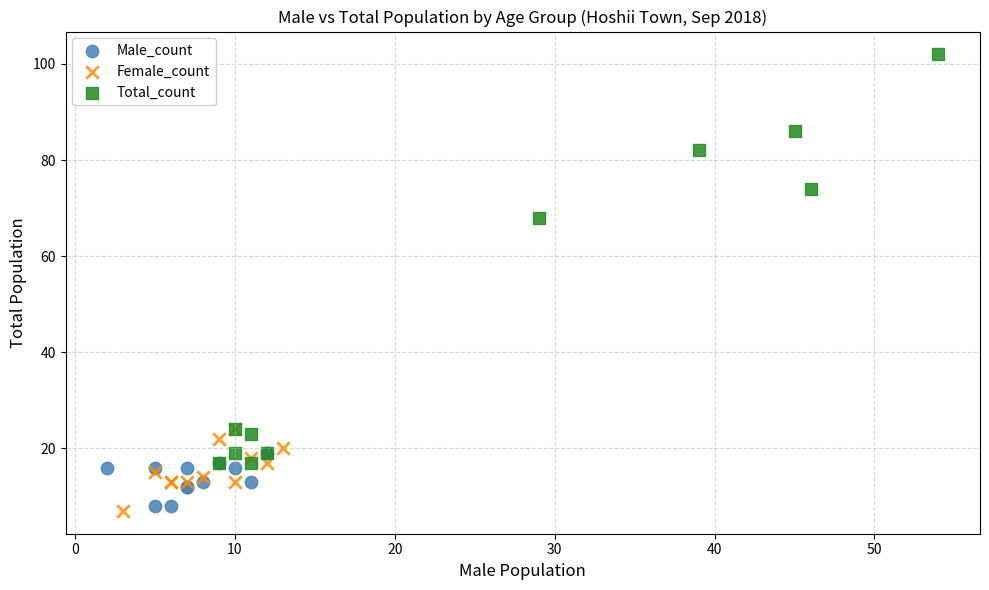

Which series reaches the maximum Y coordinate?

Total_count